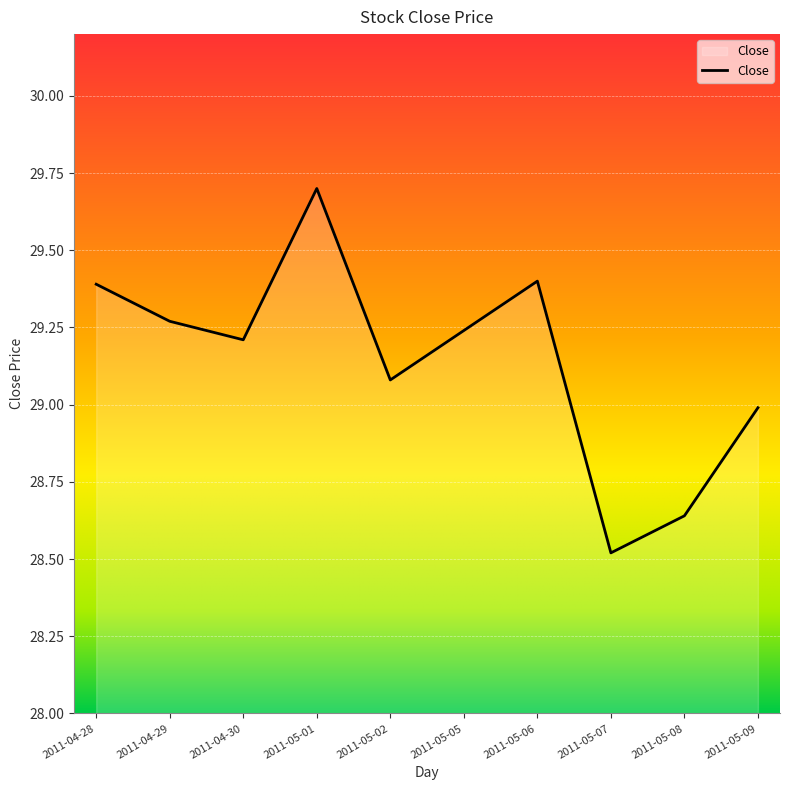

How many lines are shown in the chart?

1